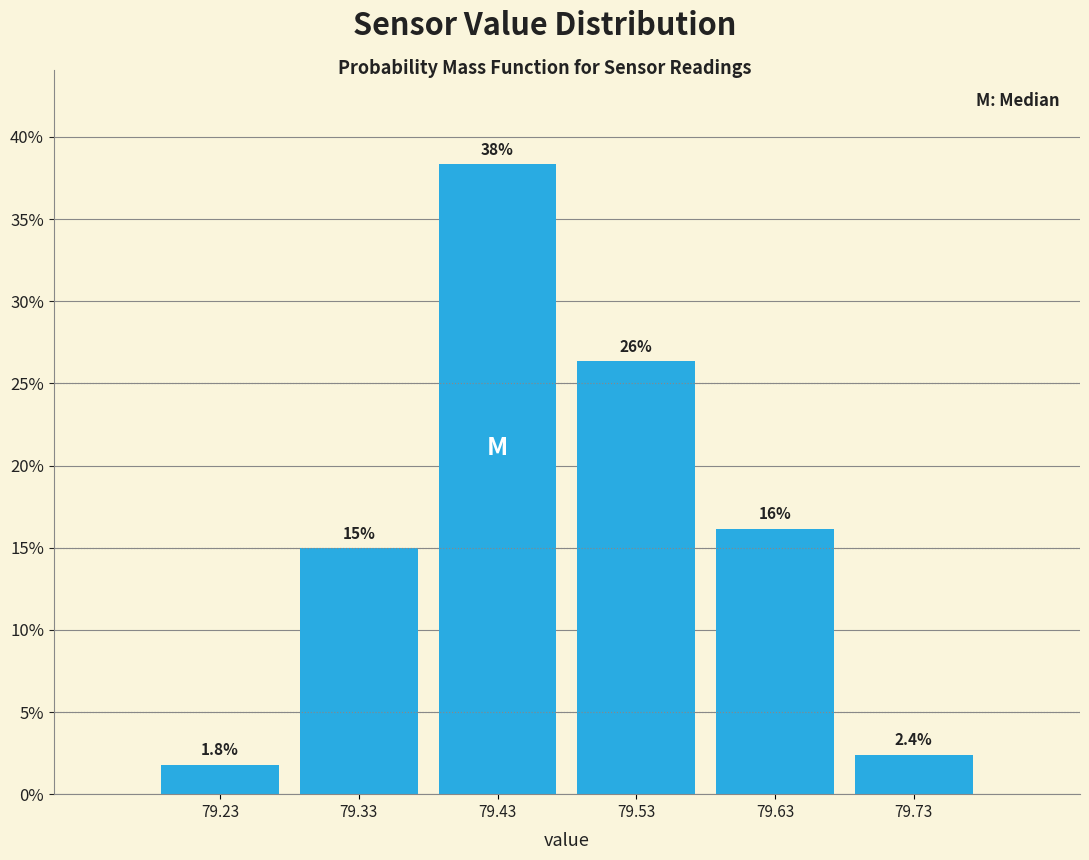

Which range on the x-axis has the tallest bar?

79.38 to 79.48